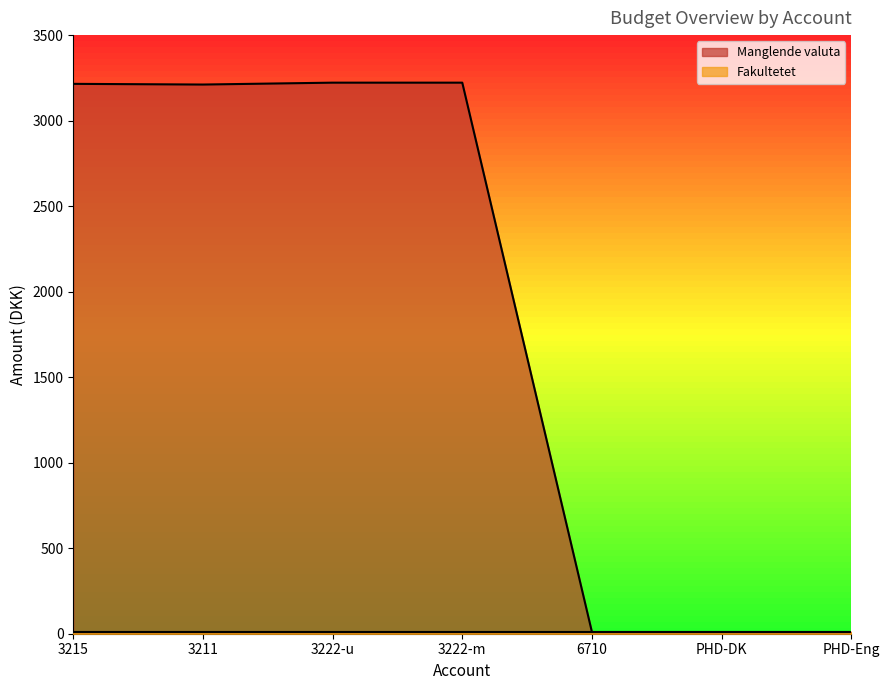

How many points are lower than both their immediate neighbors (excluding endpoints)?

1